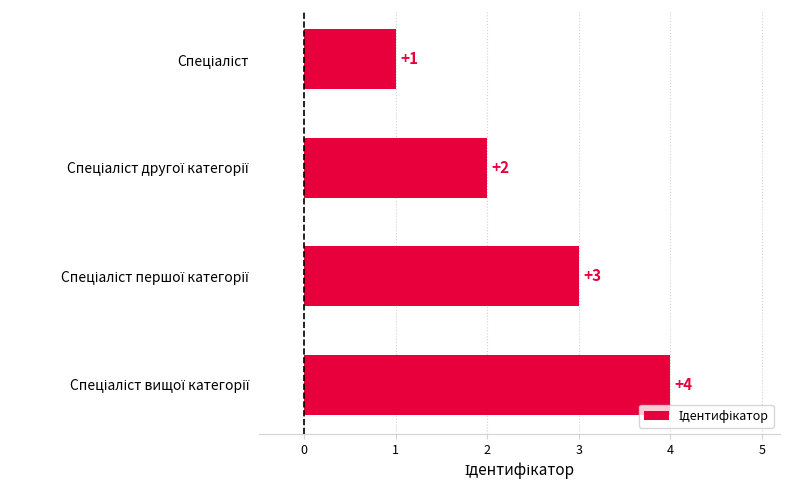

Count the values in the range 2 to 4.

3